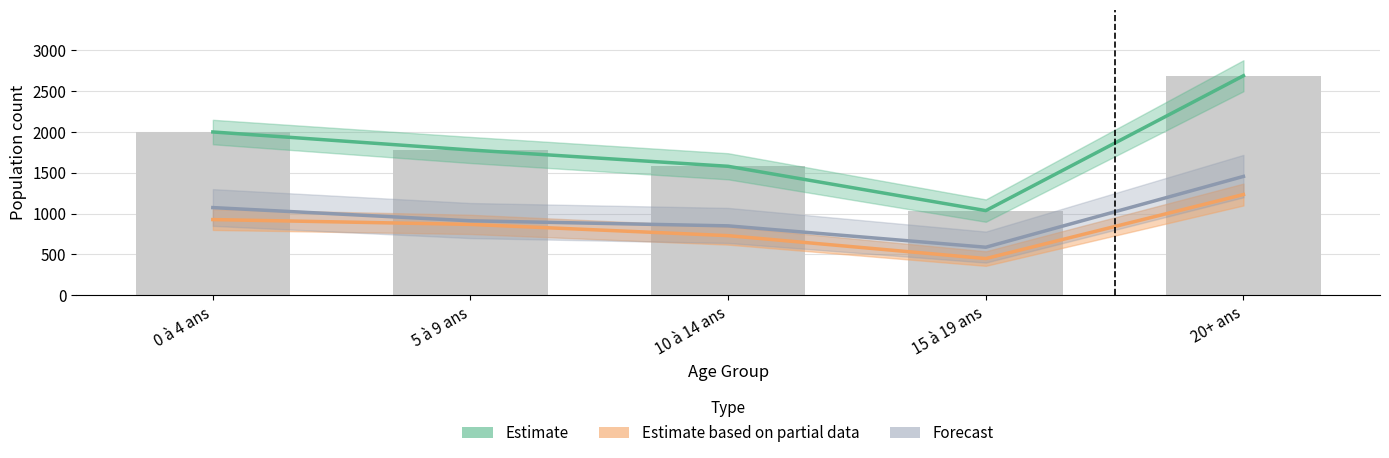

Reading left to right, list all the values displayed in this chart.

Estimate: 0 à 4 ans=2001	5 à 9 ans=1780	10 à 14 ans=1580	15 à 19 ans=1037	20+ ans=2690
Estimate based on partial data: 0 à 4 ans=927	5 à 9 ans=868	10 à 14 ans=730	15 à 19 ans=449	20+ ans=1234
Forecast: 0 à 4 ans=1074	5 à 9 ans=912	10 à 14 ans=850	15 à 19 ans=588	20+ ans=1456